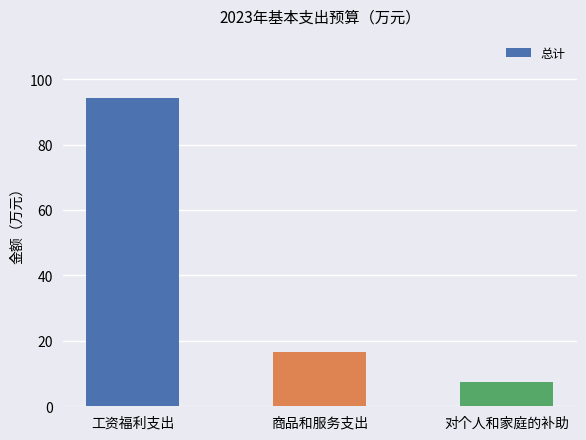

The value at 商品和服务支出 is 16.5. True or false?

True